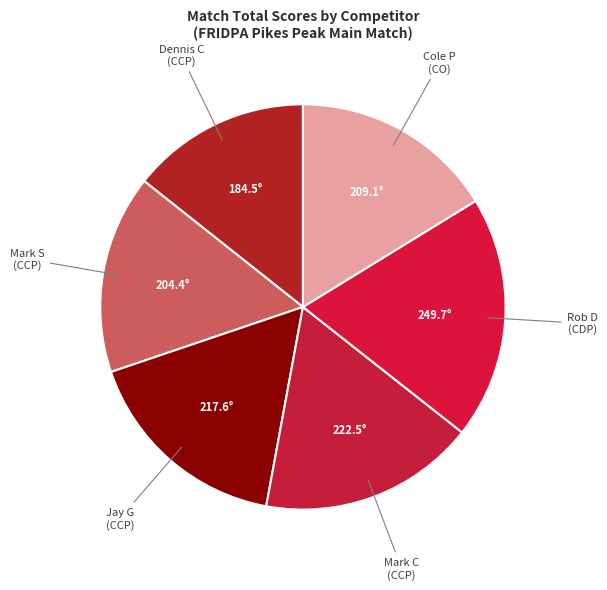

Count the number of slices in the pie.

6